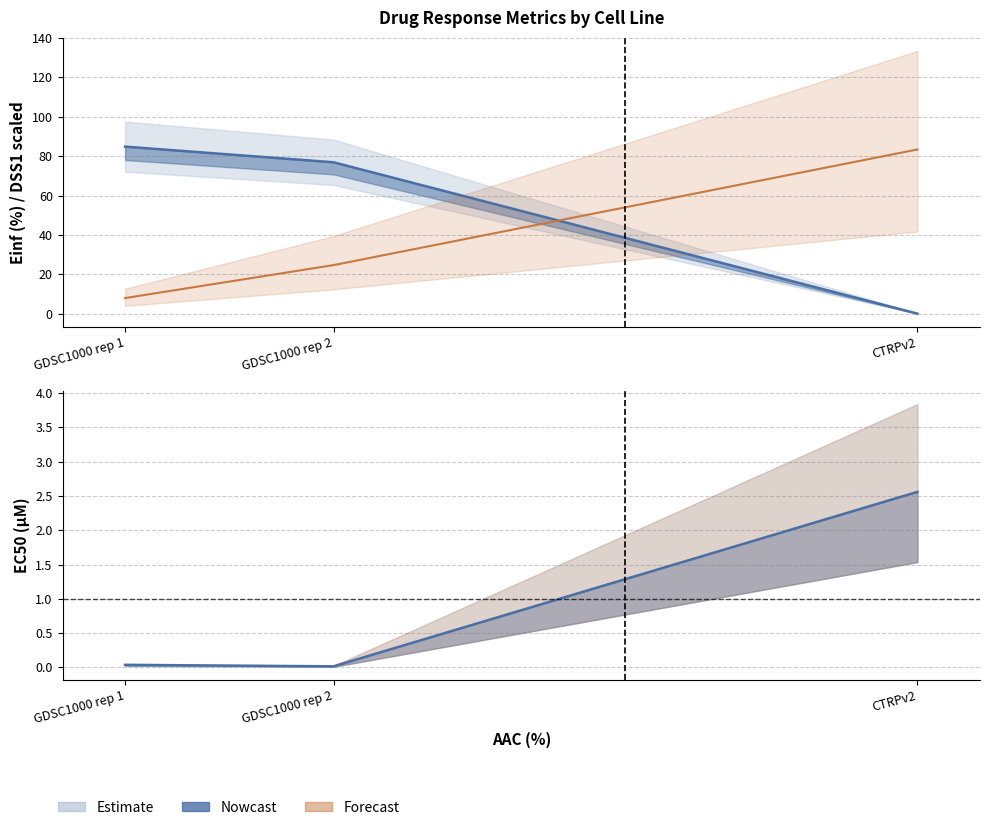

What is the greatest value displayed?

84.8